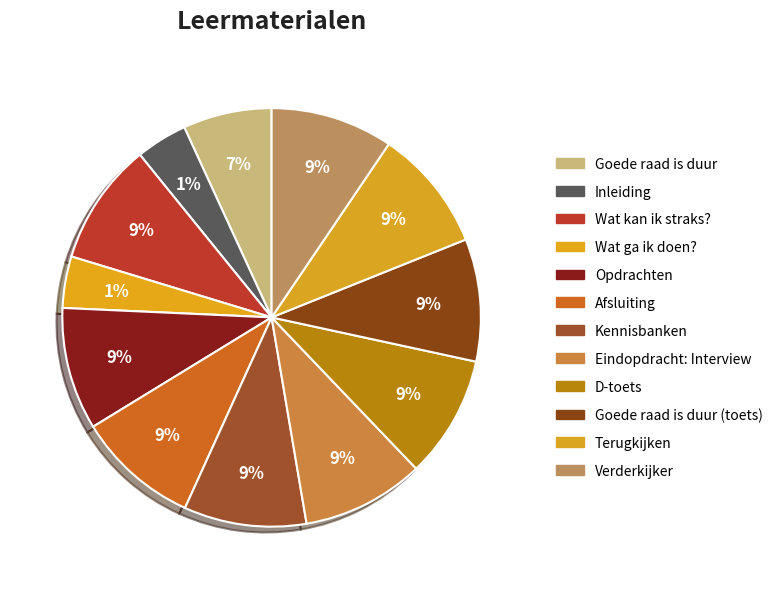

True or false: Verderkijker accounts for 15% of the total.

False